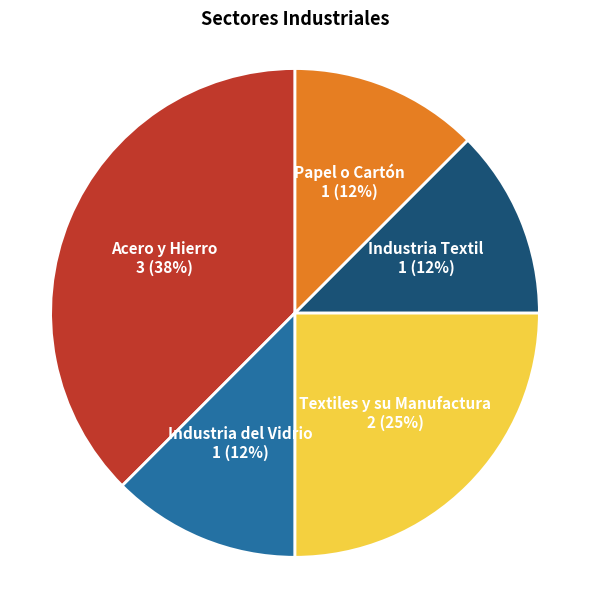

Count the number of slices in the pie.

5